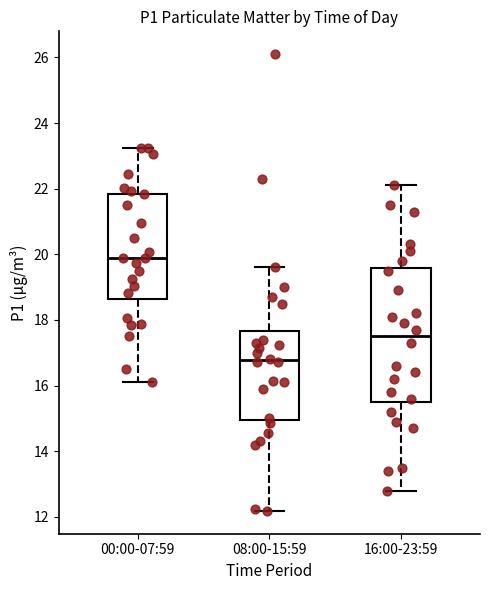

Reading left to right, transcribe this box plot: for each box, give where its median line is, the range the box spans, and where its two whiskers end, as read against the y-axis. The values are not printed on the chart, so give them approximately, as read against the axis.

00:00-07:59: median 19.8, box 18.6 to 21.8, whiskers 16.2 to 23.2
08:00-15:59: median 16.8, box 15.0 to 17.6, whiskers 12.2 to 19.6
16:00-23:59: median 17.6, box 15.6 to 19.6, whiskers 12.8 to 22.2